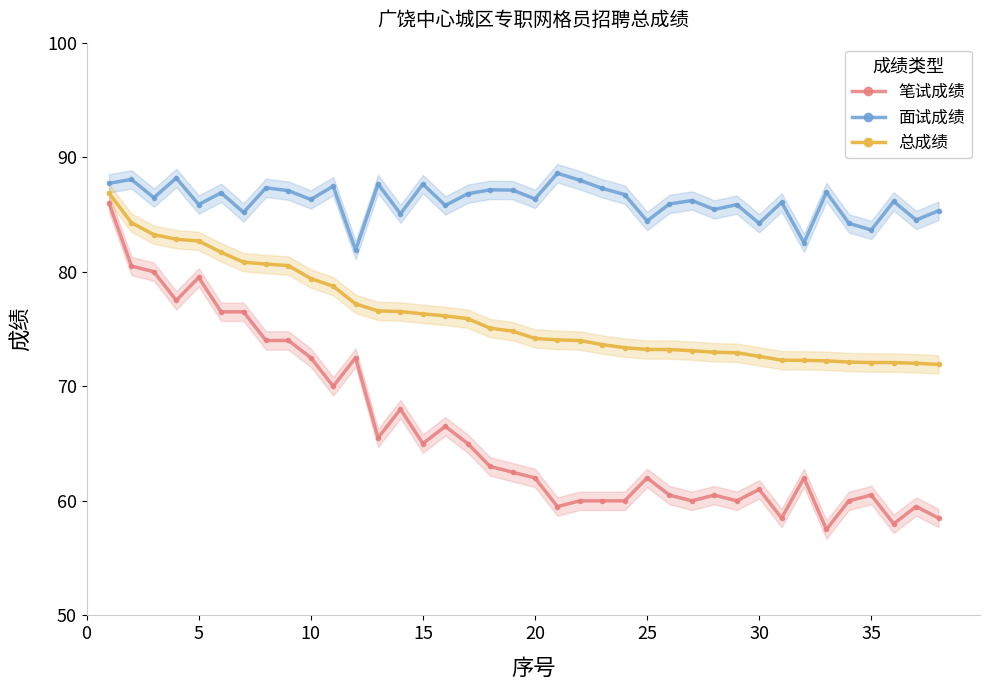

What is the average value of the 笔试成绩 series?

66.2